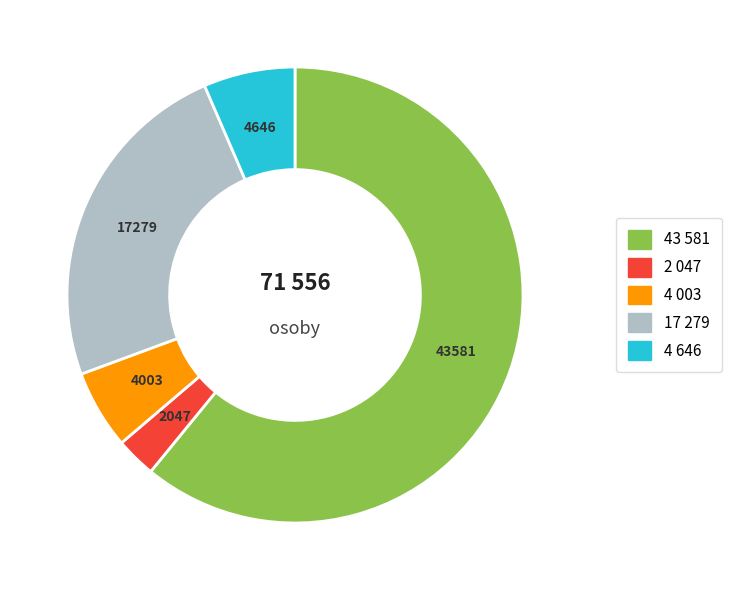

Is there a majority slice in this chart?

Yes